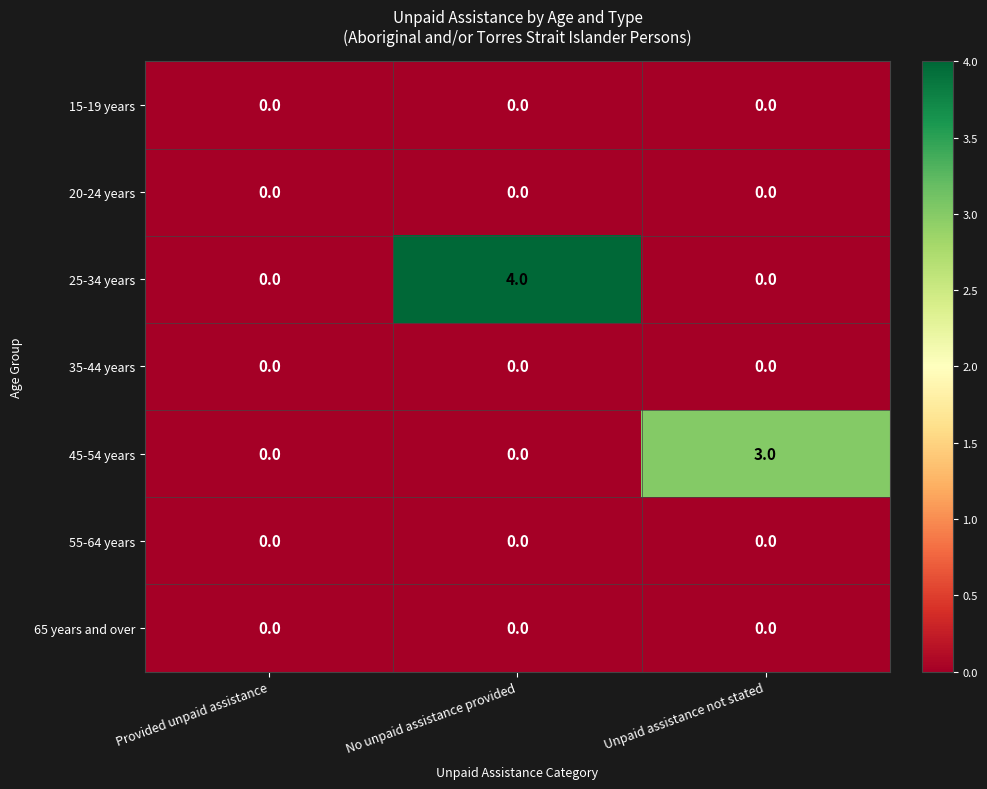

Between Provided unpaid assistance and Unpaid assistance not stated, which series saw the biggest shift?

45-54 years